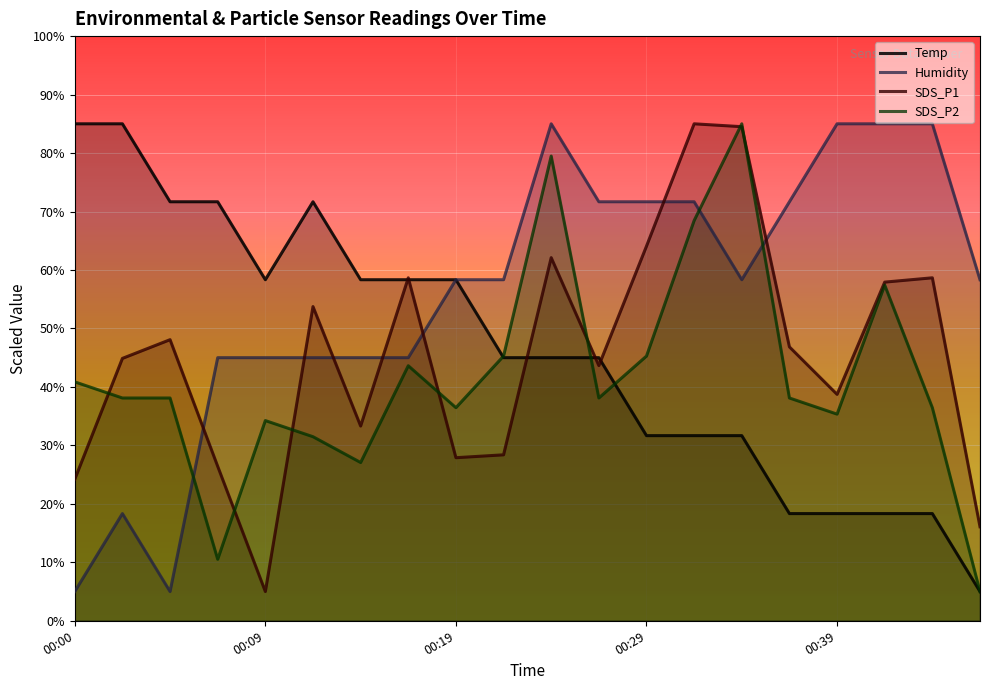

At 18, list the series in order from smallest to largest.

Temp, SDS_P2, SDS_P1, Humidity